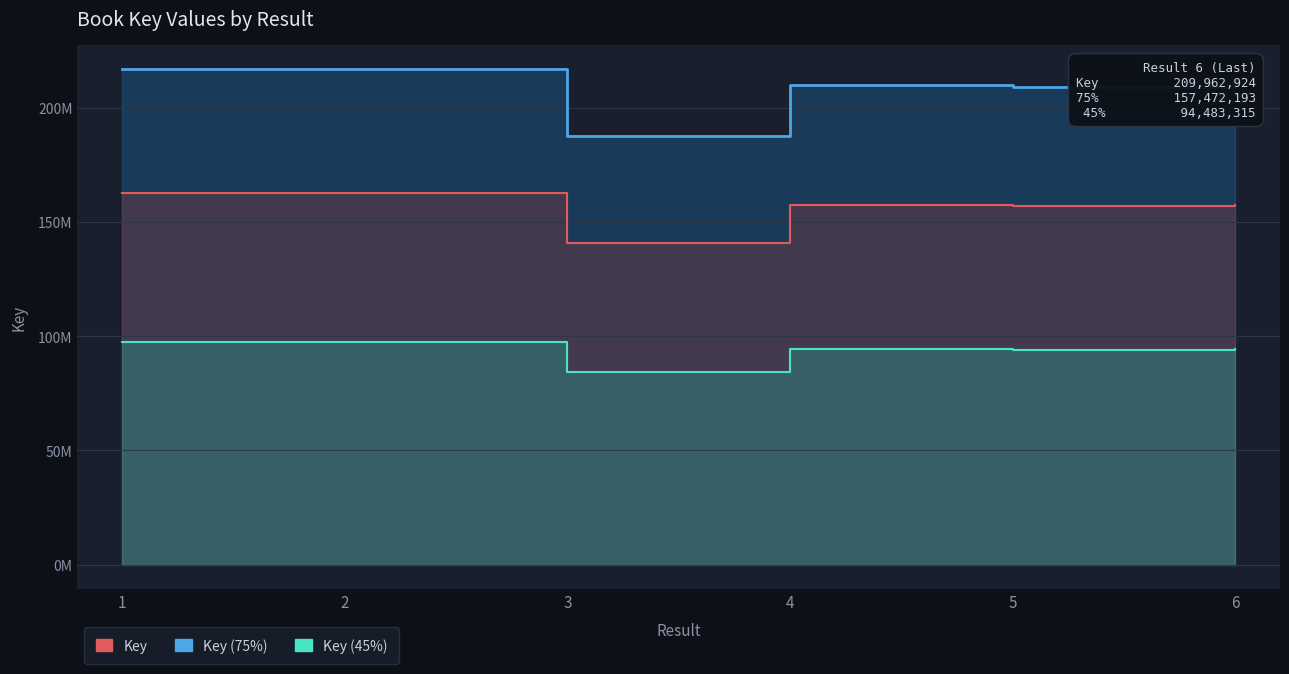

What is the value of the Key point at the 3rd from the left?

187950332.0